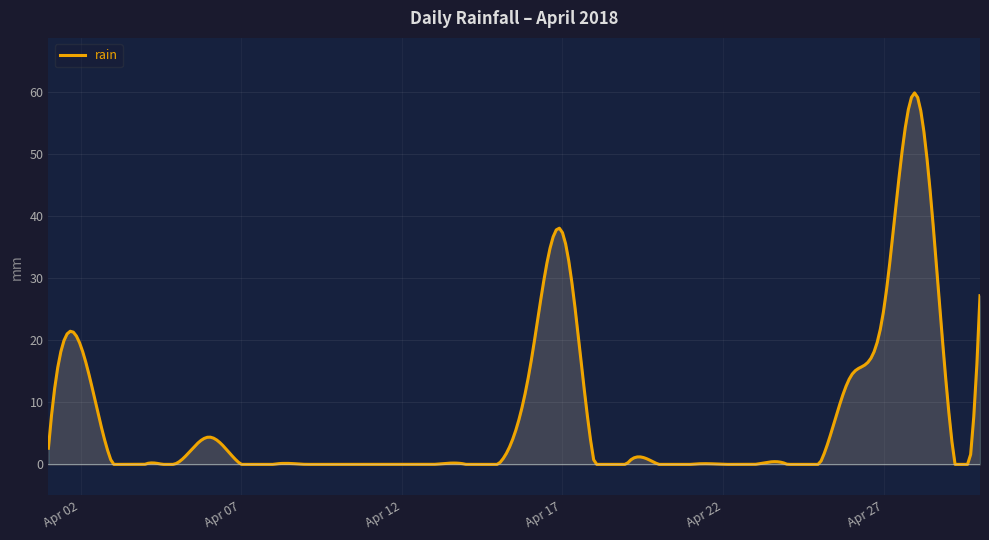

True or false: the data has more than 1 interior local peaks.

True